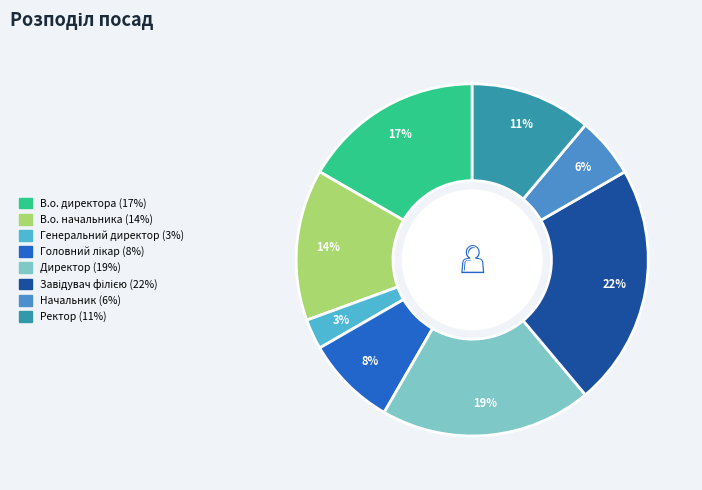

To the nearest percent, what is the difference between the largest and smallest slice percentages?

19%